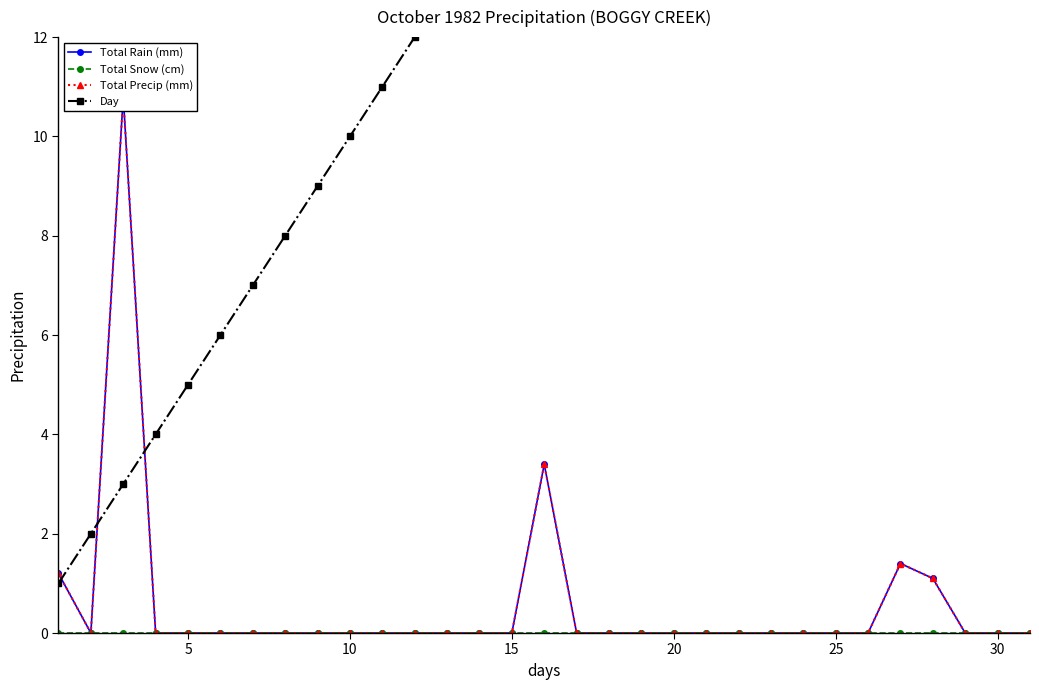

True or false: Total Snow (cm) and Day intersect in this chart.

False